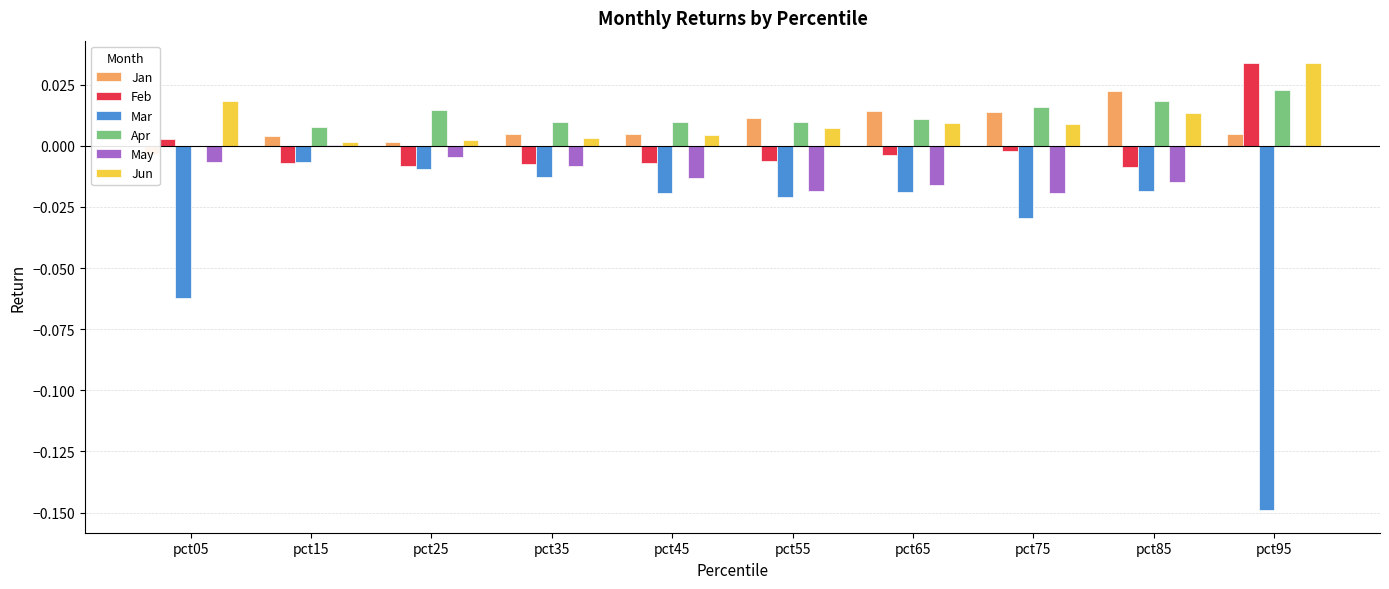

Rank the categories by Feb value from highest to lowest.

pct95, pct05, pct75, pct65, pct55, pct45, pct15, pct35, pct25, pct85